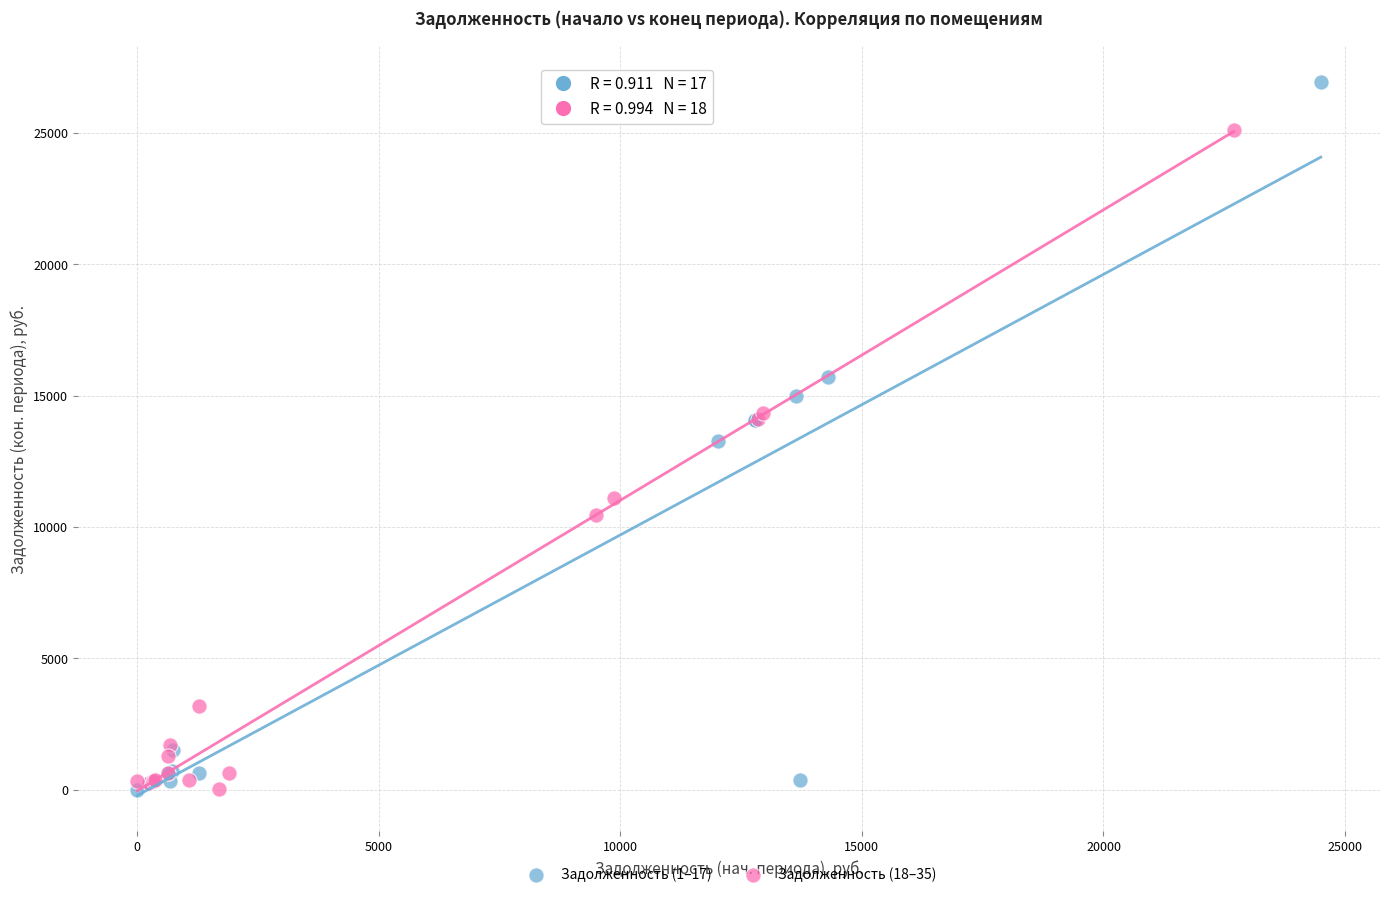

Which series has the widest spread of Y values?

Задолженность (1–17)